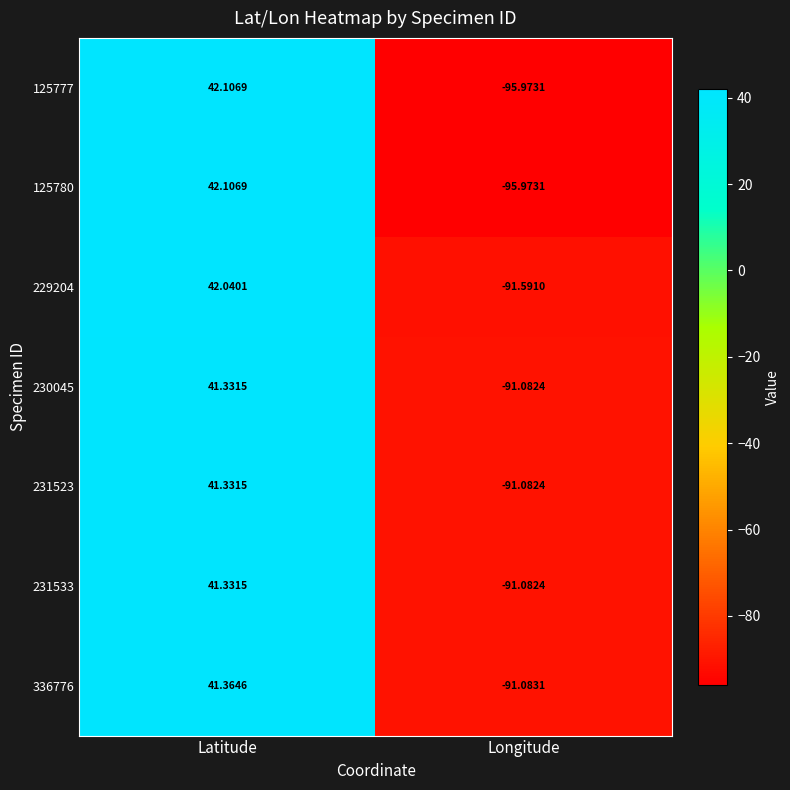

At which category is the sum across all series the highest?

Latitude